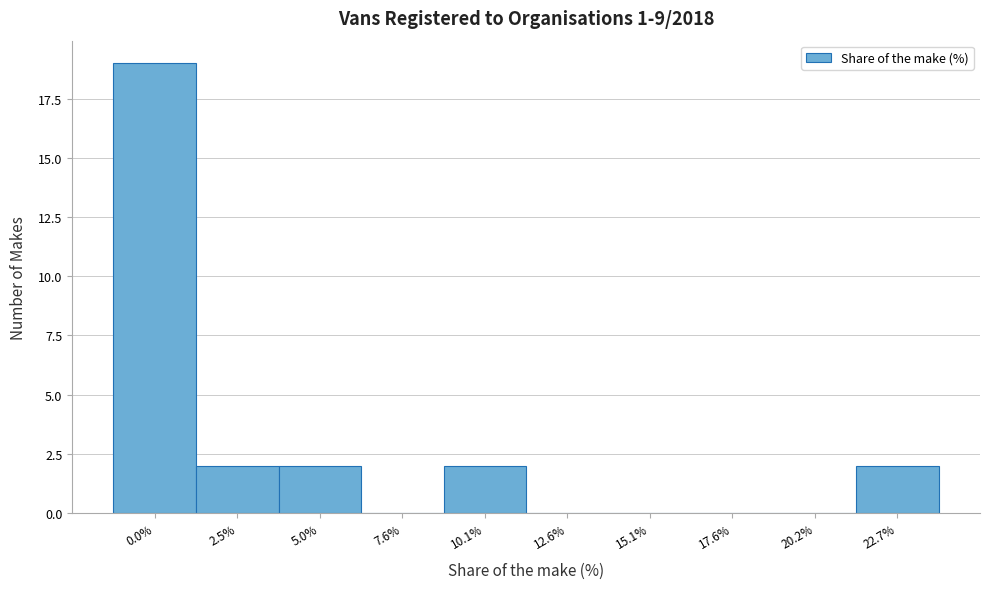

Reading right to left, extract all data points from this chart.

22.7%=2	20.2%=0	17.6%=0	15.1%=0	12.6%=0	10.1%=2	7.6%=0	5.0%=2	2.5%=2	0.0%=19